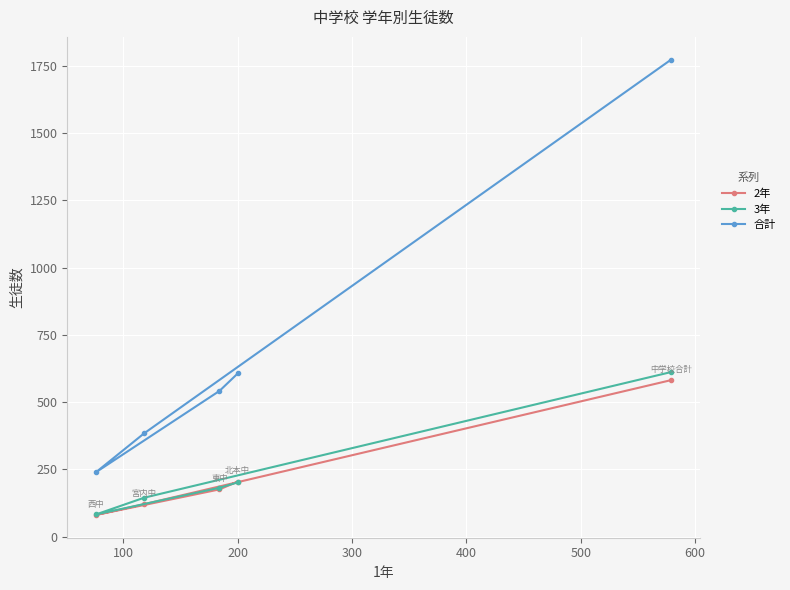

What is the sum of all 3年 values?

1224